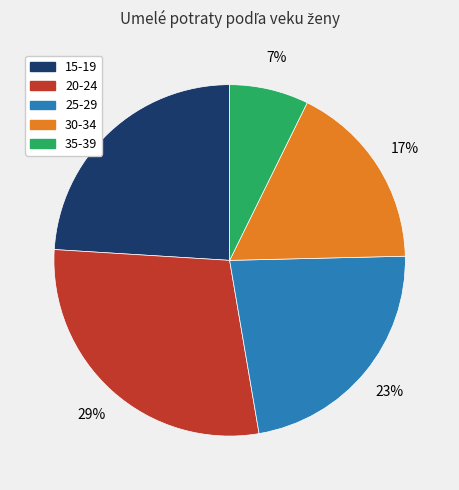

Do 25-29 and 35-39 together represent more than half of the pie?

No